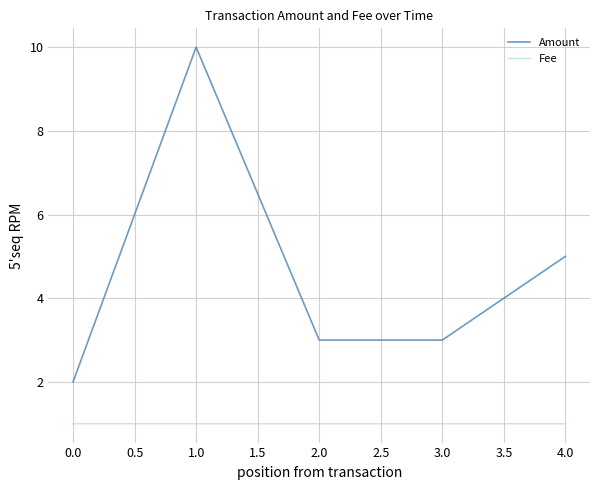

True or false: Fee and Amount cross at least once.

False